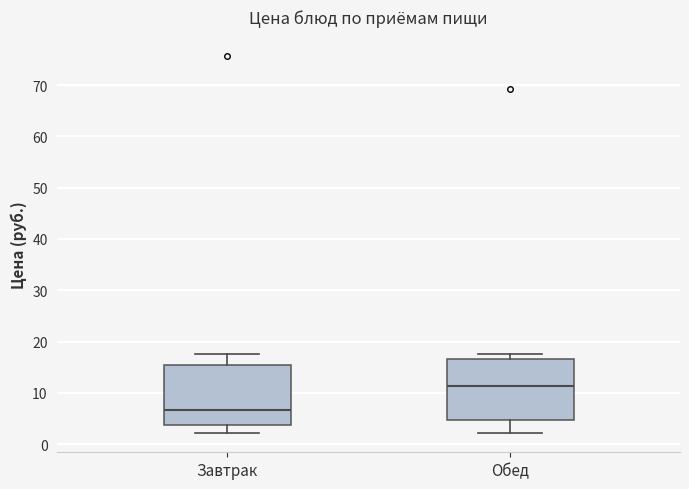

Reading left to right, transcribe this box plot: for each box, give where its median line is, the range the box spans, and where its two whiskers end, as read against the y-axis. The values are not printed on the chart, so give them approximately, as read against the axis.

Завтрак: median 7, box 4 to 15, whiskers 2 to 18
Обед: median 11, box 5 to 17, whiskers 2 to 18